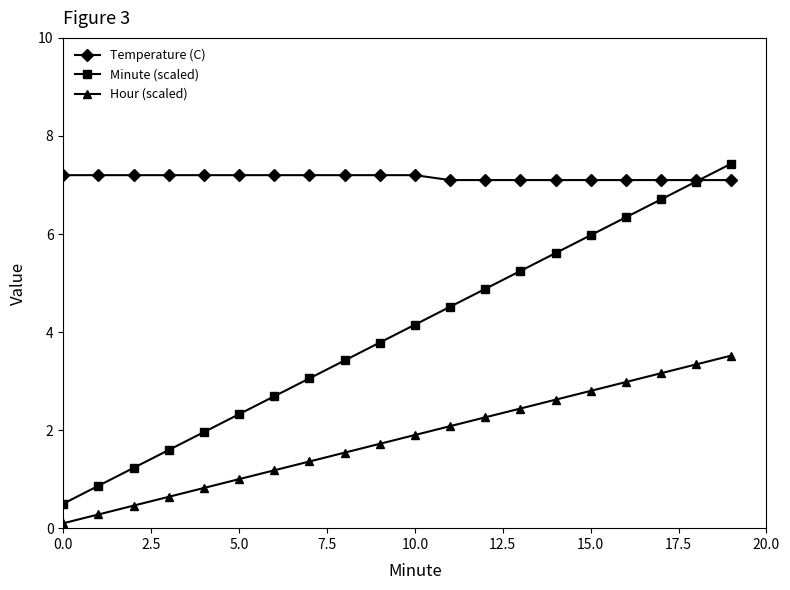

How many distinct data groups are displayed?

3